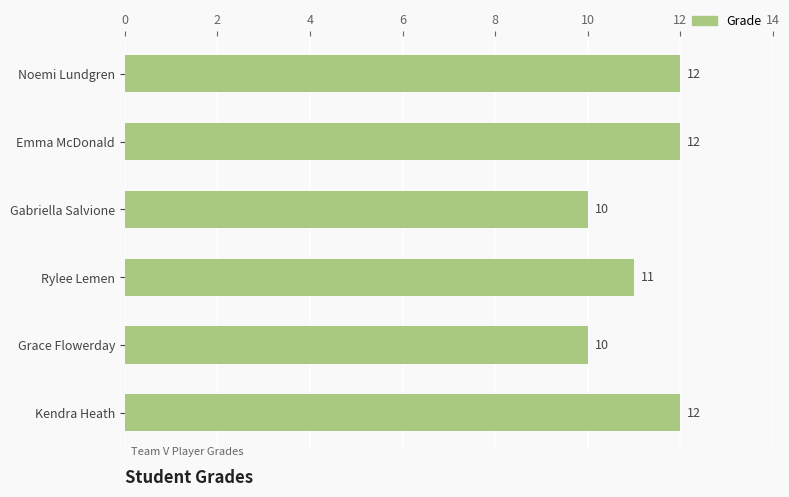

Approximately how many times larger is the value at Kendra Heath compared to Gabriella Salvione?

1.2